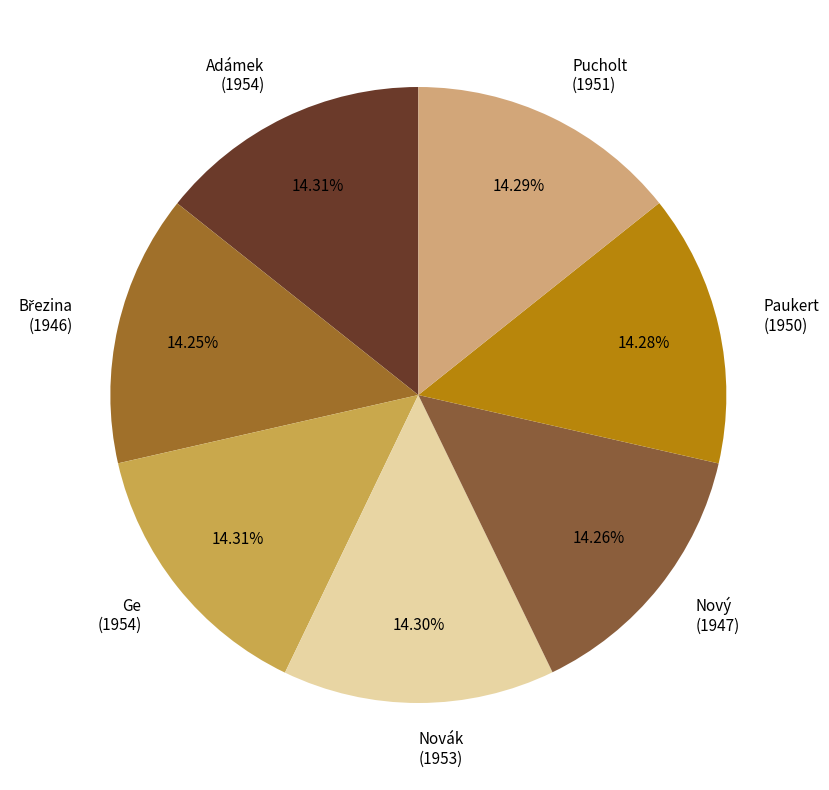

True or false: Adámek accounts for 7% of the total.

False